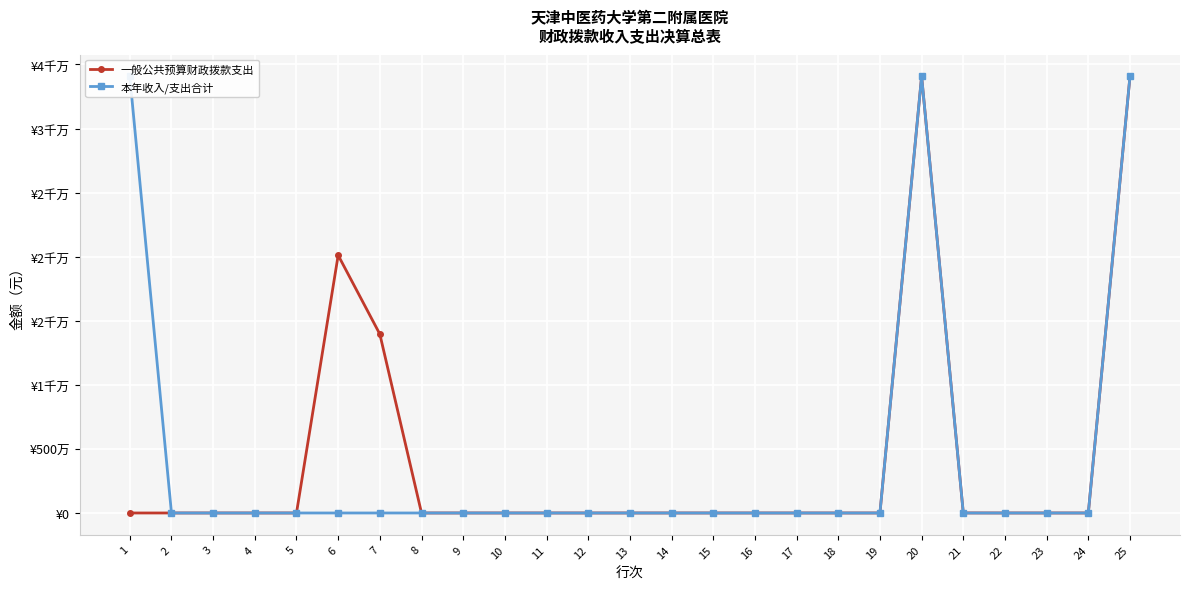

How many times do 本年收入/支出合计 and 一般公共预算财政拨款支出 cross each other?

1